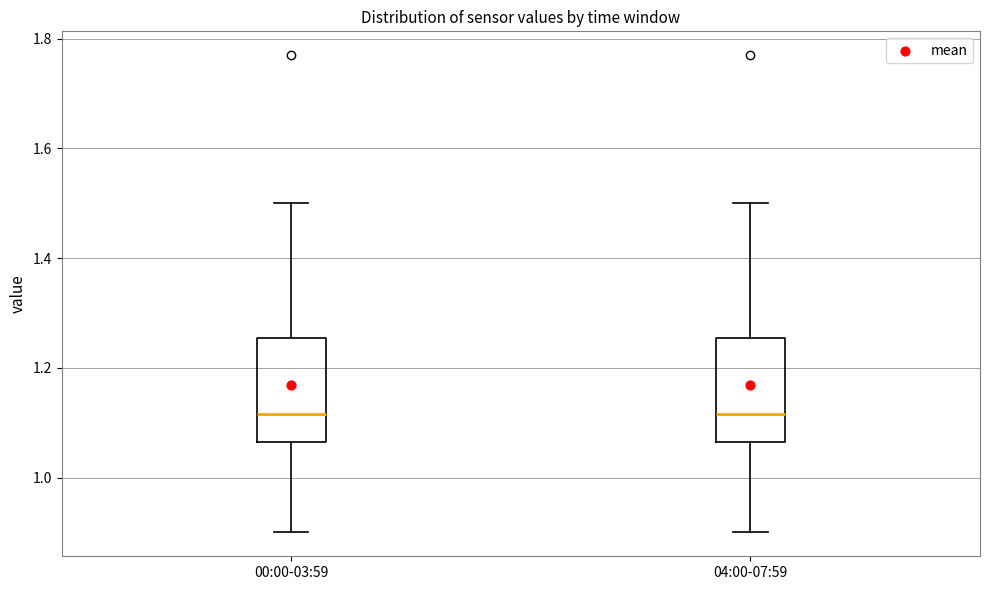

Reading left to right, transcribe this box plot: for each box, give where its median line is, the range the box spans, and where its two whiskers end, as read against the y-axis. The values are not printed on the chart, so give them approximately, as read against the axis.

00:00-03:59: median 1.12, box 1.06 to 1.26, whiskers 0.90 to 1.50
04:00-07:59: median 1.12, box 1.06 to 1.26, whiskers 0.90 to 1.50